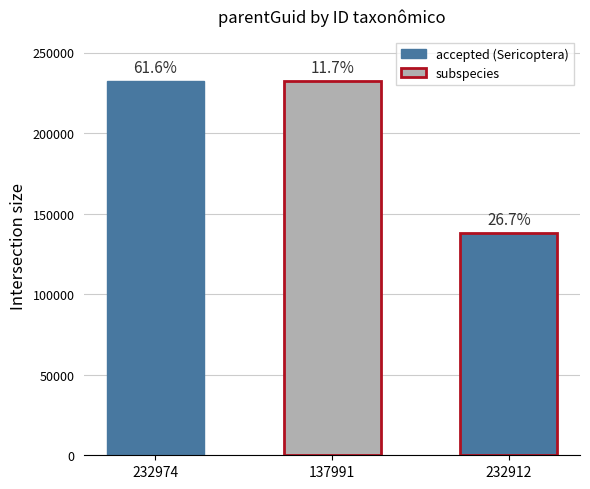

List the labels in order of value, smallest first.

232912, 232974, 137991